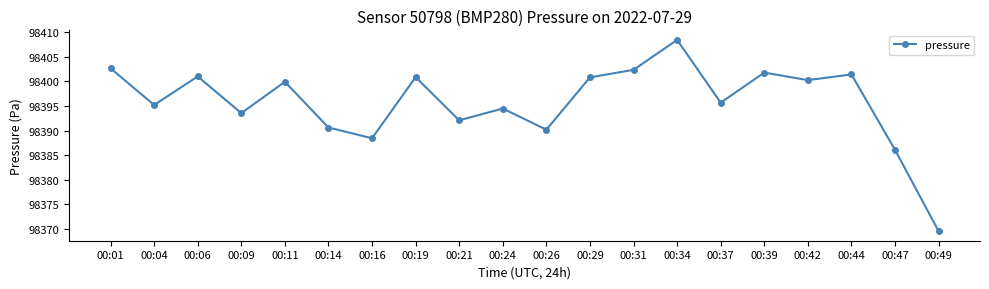

How many values exceed 98399?

10